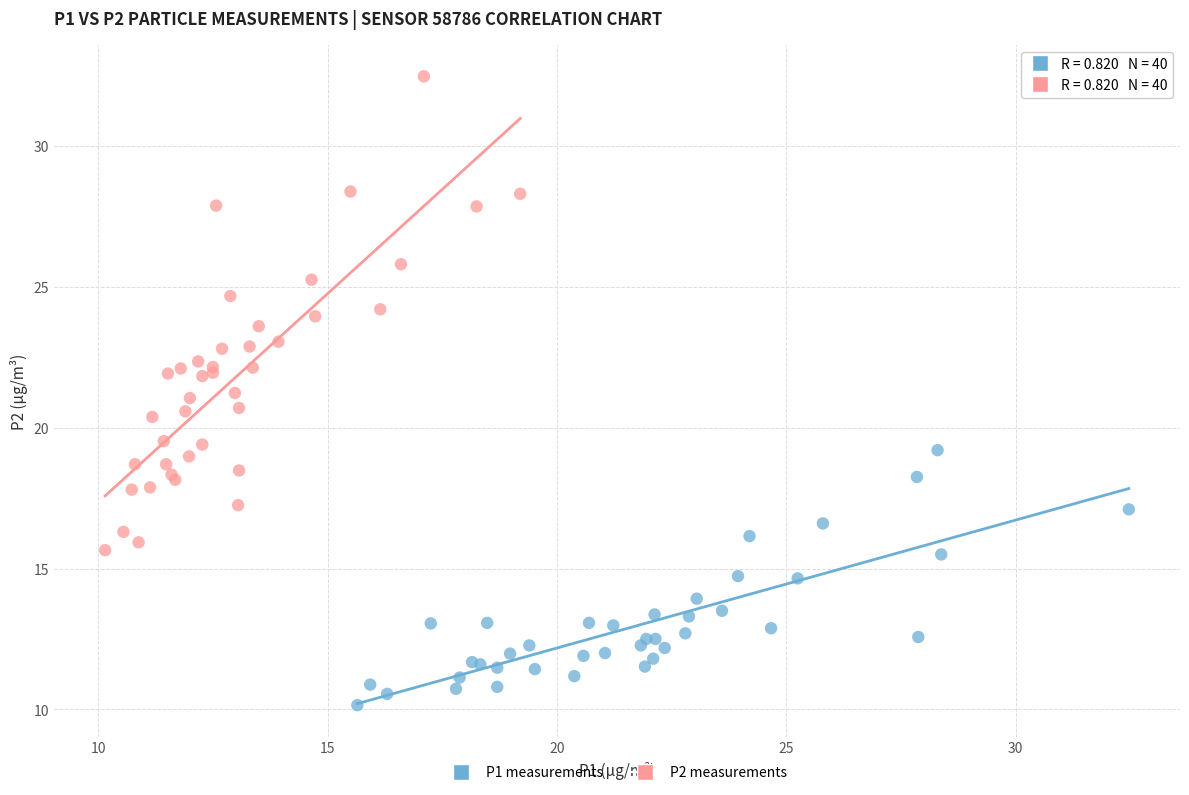

Which series reaches the minimum Y coordinate?

P1 measurements